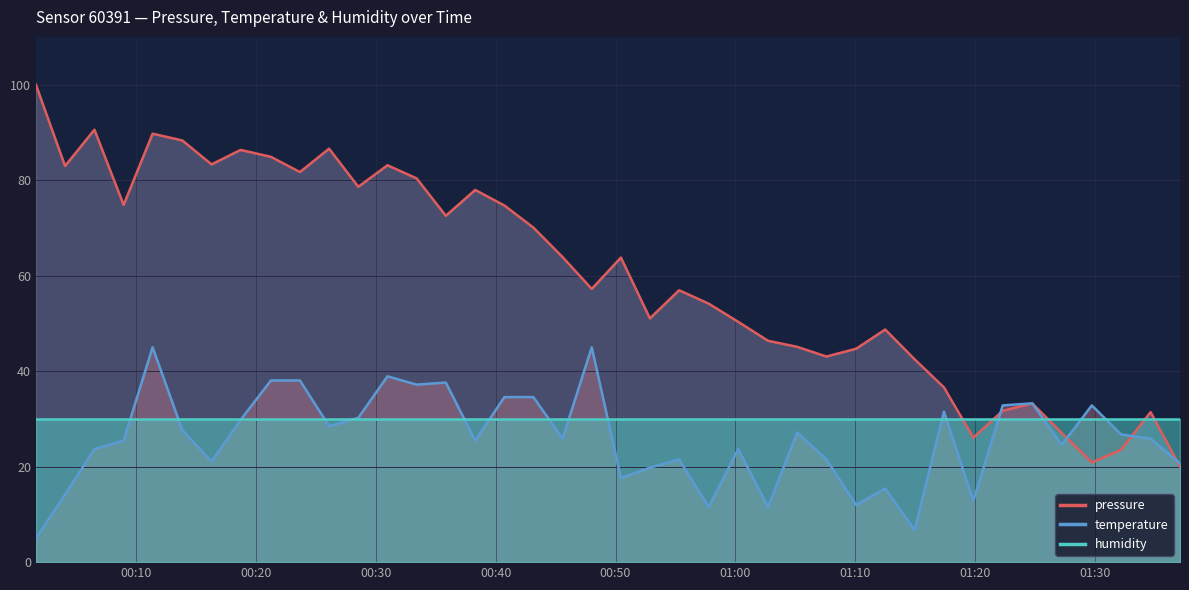

Reading right to left, transcribe all the data shown in this chart.

pressure: 20.0	31.4	23.5	20.9	27.1	33.2	31.7	26.1	36.6	42.5	48.7	44.7	43.1	45.1	46.4	50.3	54.1	56.9	51.0	63.8	57.2	63.9	70.1	74.7	77.9	72.5	80.4	83.1	78.6	86.6	81.7	84.9	86.3	83.3	88.3	89.7	74.8	90.6	83.0	100.0
temperature: 20.7	25.9	26.7	32.8	24.6	33.3	32.8	12.8	31.5	6.7	15.4	12.0	21.5	27.2	11.5	23.7	11.5	21.5	19.8	17.6	45.0	25.9	34.6	34.6	25.4	37.6	37.2	38.9	30.2	28.5	38.0	38.0	29.8	21.1	27.6	45.0	25.4	23.7	14.1	5.0
humidity: 30.0	30.0	30.0	30.0	30.0	30.0	30.0	30.0	30.0	30.0	30.0	30.0	30.0	30.0	30.0	30.0	30.0	30.0	30.0	30.0	30.0	30.0	30.0	30.0	30.0	30.0	30.0	30.0	30.0	30.0	30.0	30.0	30.0	30.0	30.0	30.0	30.0	30.0	30.0	30.0